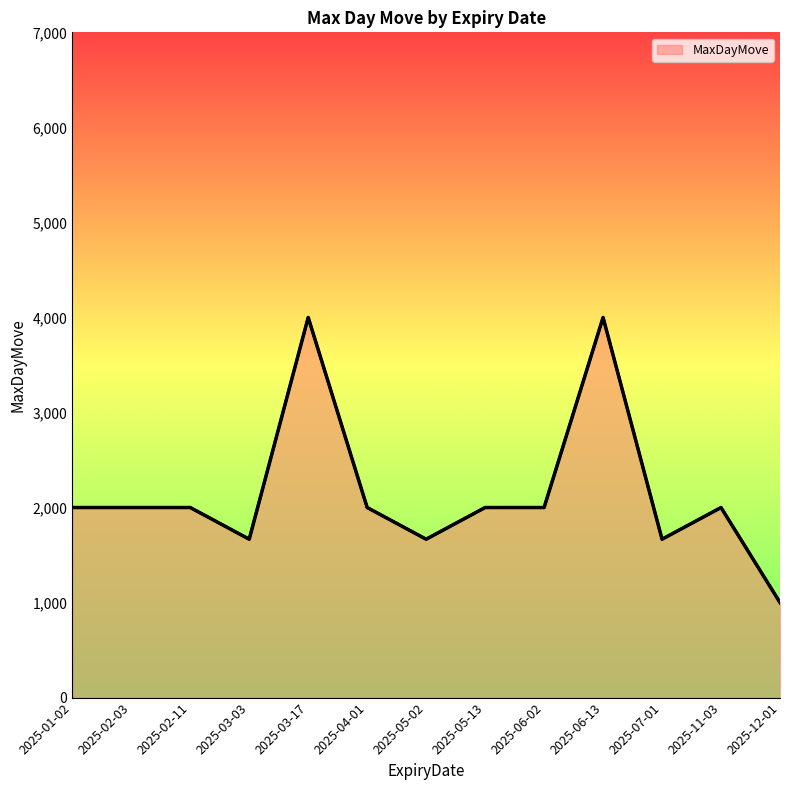

Which has a higher value, 2025-05-13 or 2025-03-03?

2025-05-13